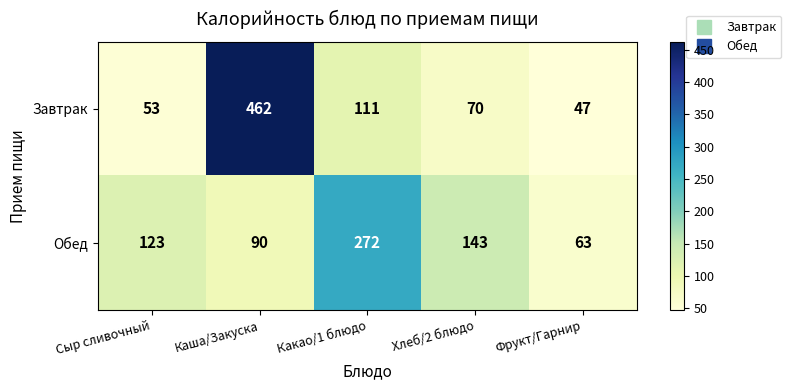

How many data points does each series have?

5